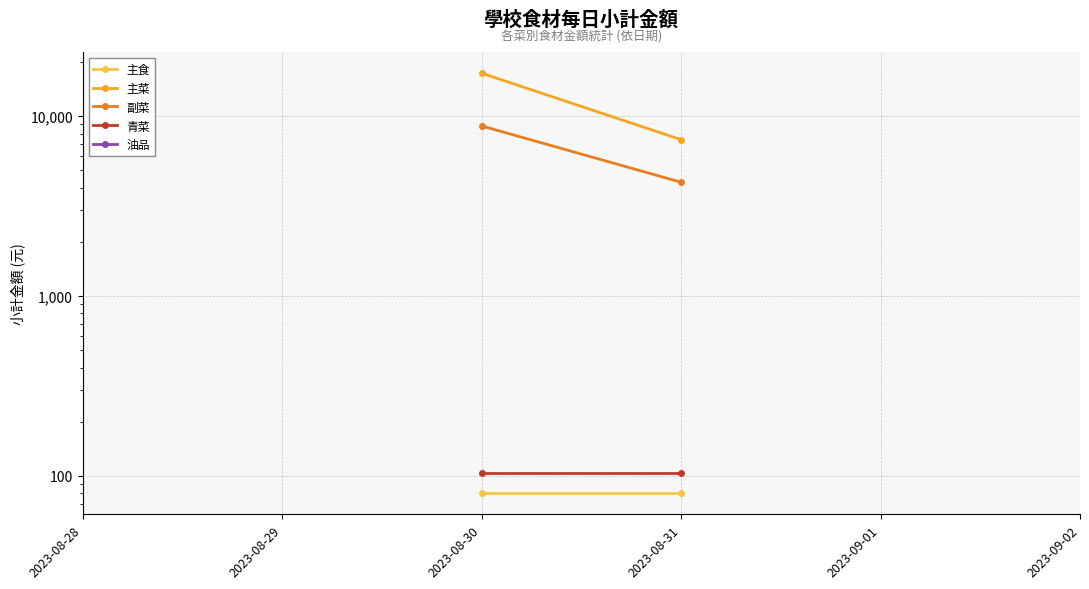

List the labels in order of 主食 value, smallest first.

2023-08-28, 2023-08-29, 2023-08-30, 2023-08-31, 2023-09-01, 2023-09-02